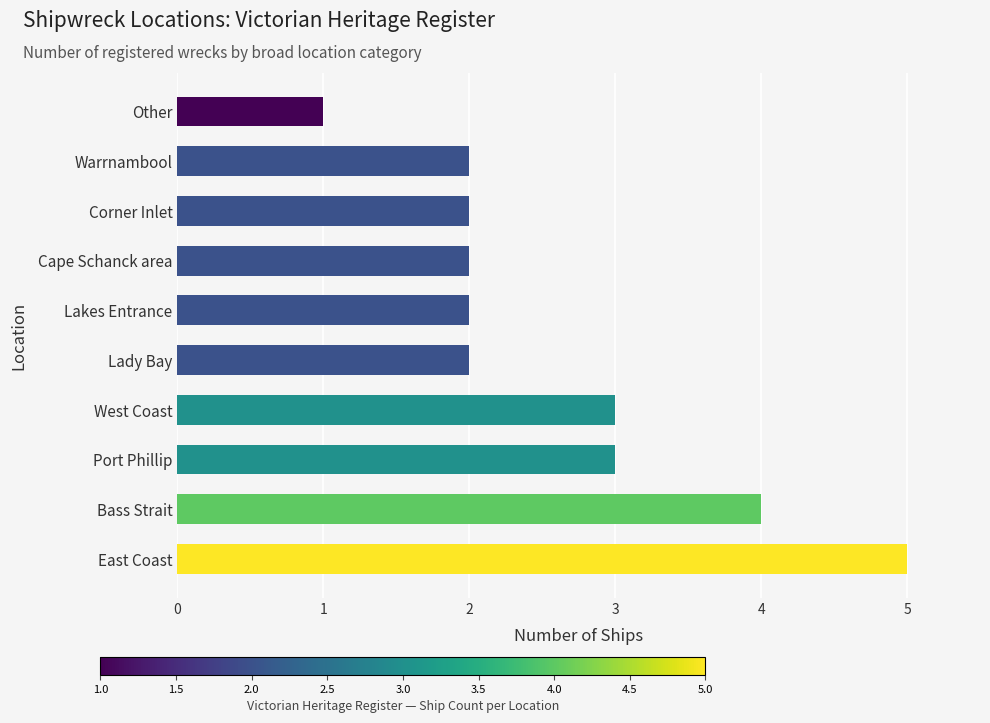

Reading top to bottom, list all the values displayed in this chart.

Other=1	Warrnambool=2	Corner Inlet=2	Cape Schanck area=2	Lakes Entrance=2	Lady Bay=2	West Coast=3	Port Phillip=3	Bass Strait=4	East Coast=5